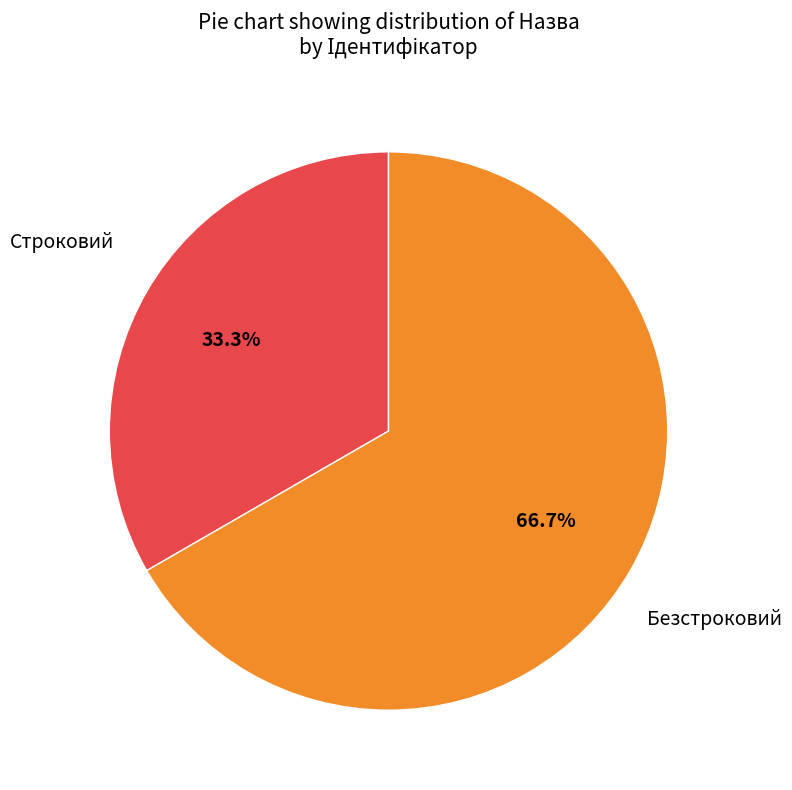

Is there any slice that represents more than half of the pie?

Yes